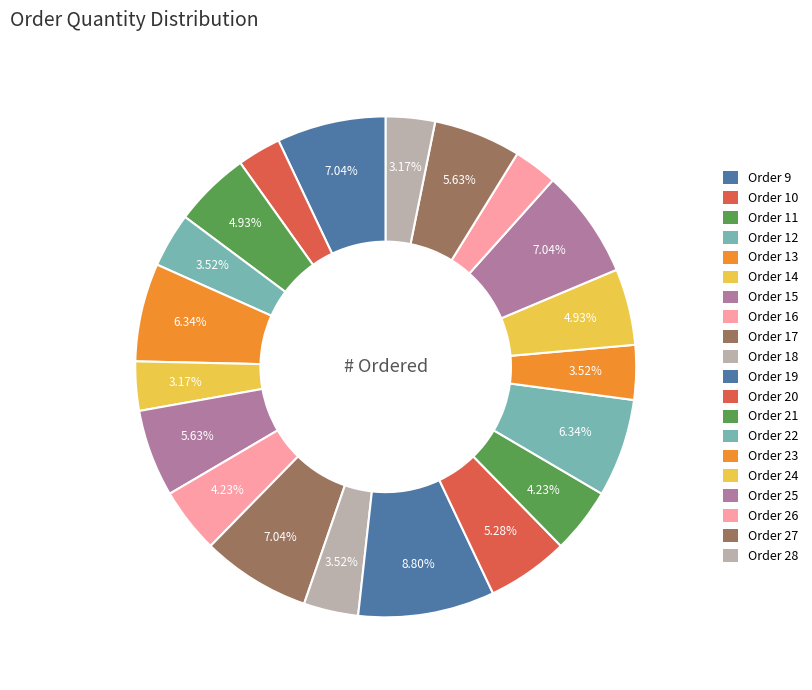

How many slices are in this pie chart?

20